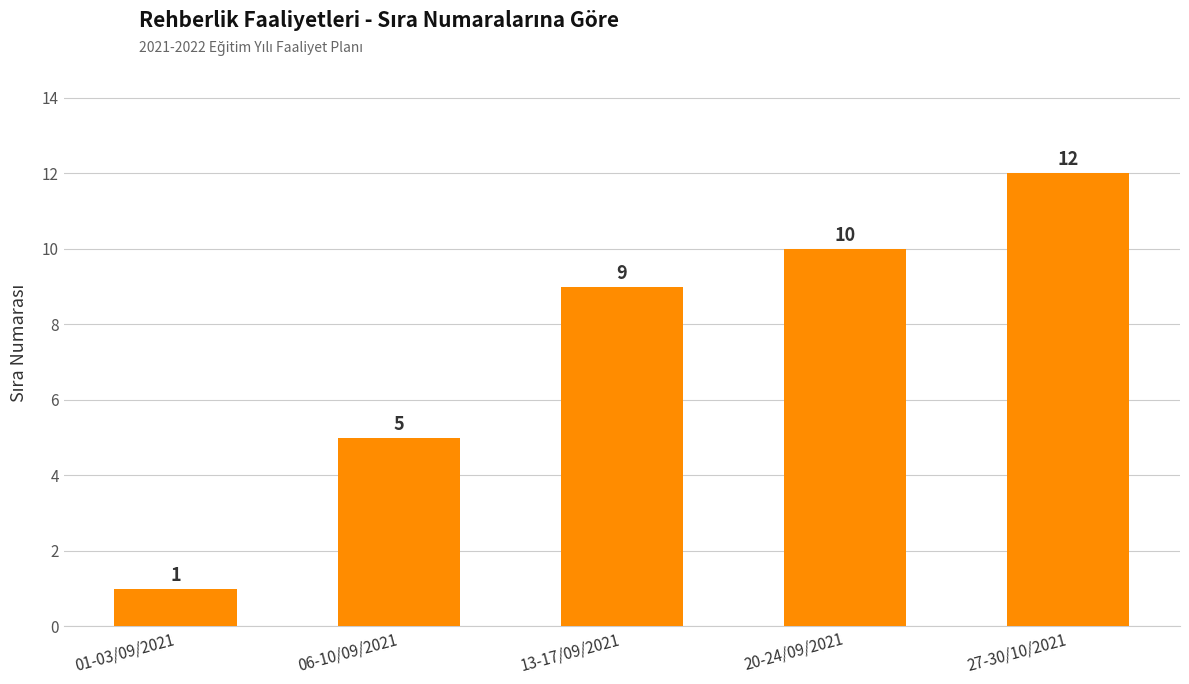

What is the difference between the maximum and minimum values?

11